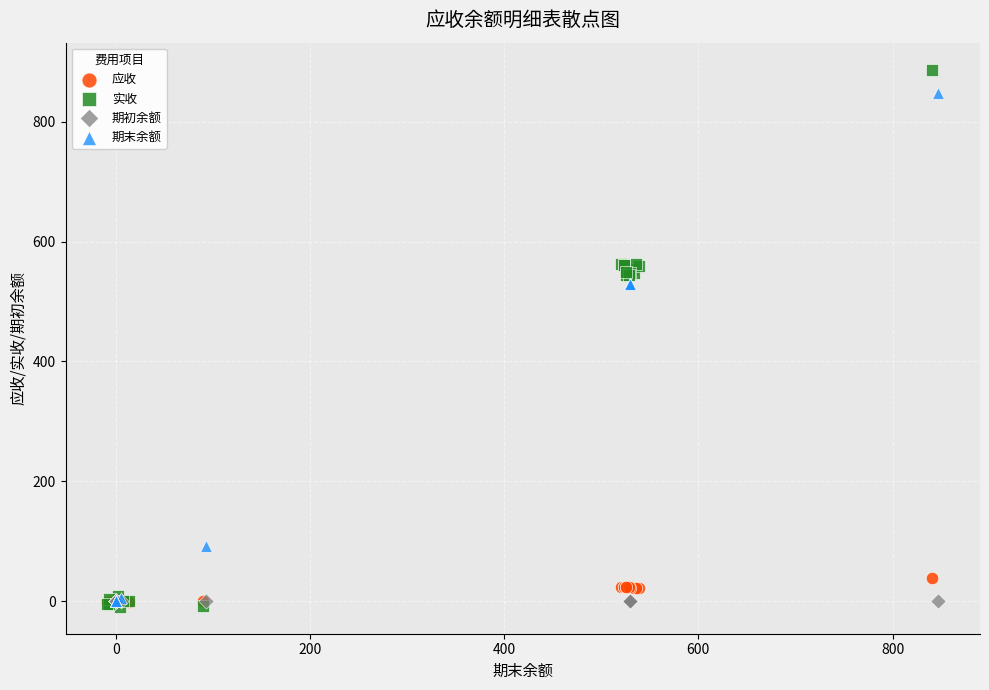

Which series contains the highest Y value?

实收